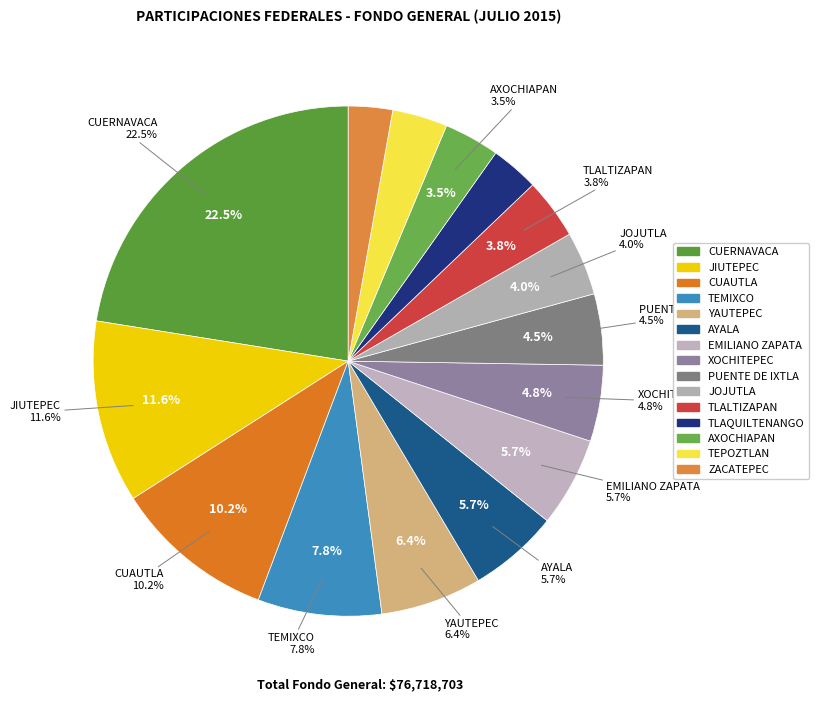

To the nearest percent, what portion does YAUTEPEC represent?

6%